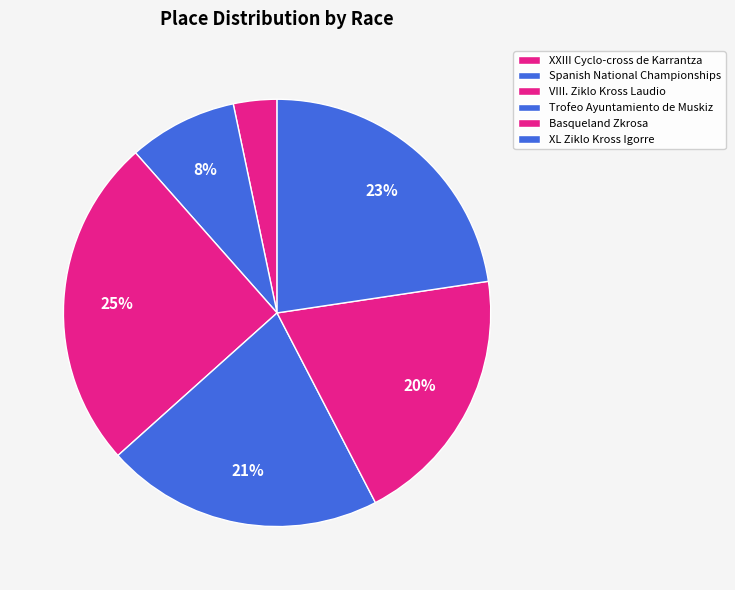

Combined, do VIII. Ziklo Kross Laudio and Spanish National Championships account for over 50%?

No